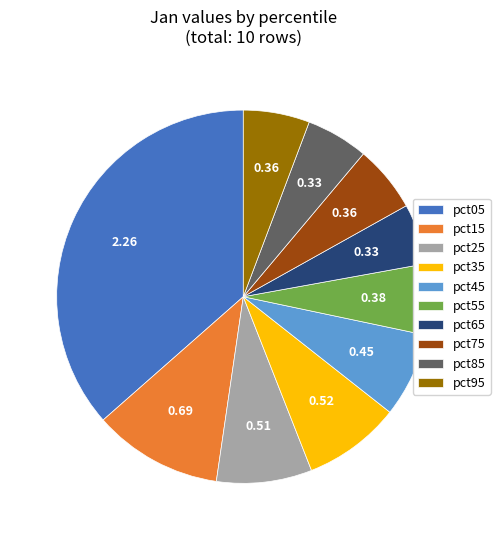

Combined, do pct35 and pct65 account for over 50%?

No